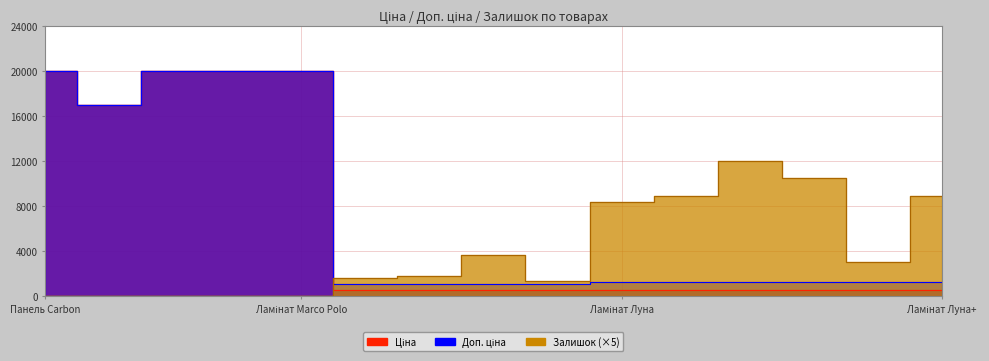

After their last crossing, which series has the higher values: Ціна or Залишок?

Залишок